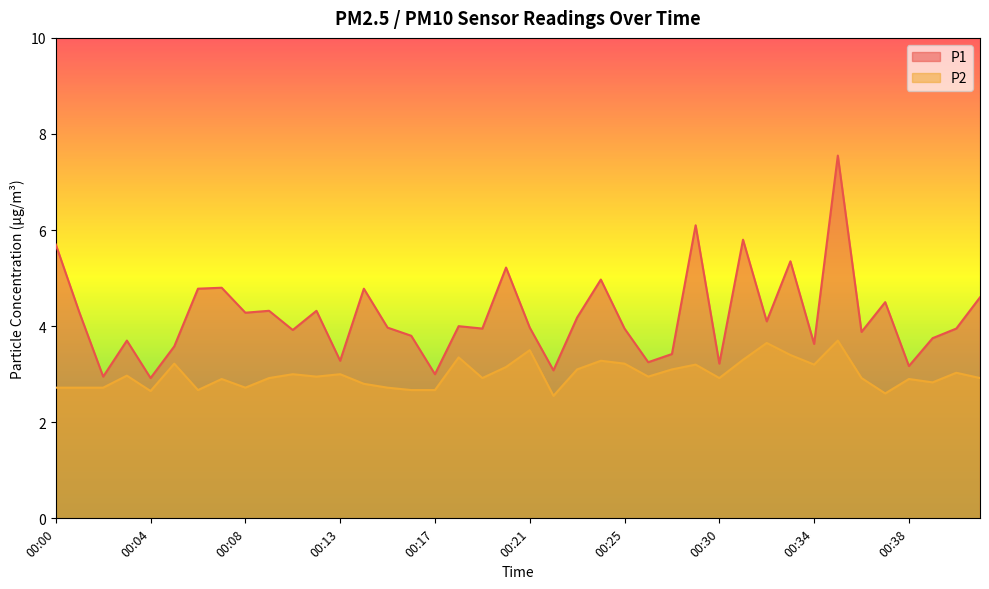

At which label does P1 first exceed 3?

00:00